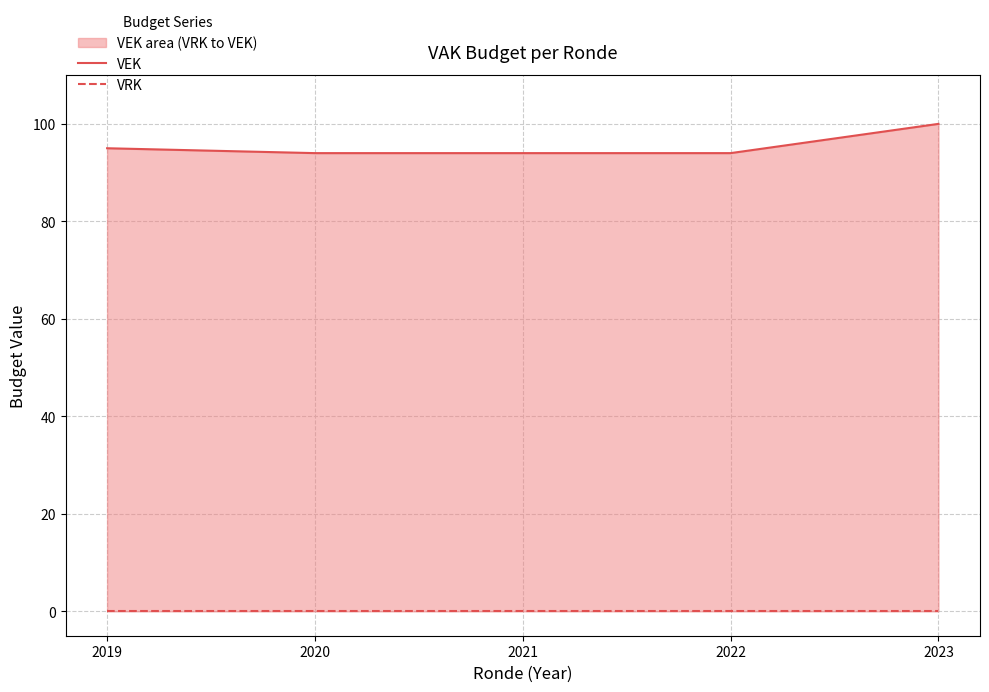

Reading left to right, transcribe all the data shown in this chart.

VEK: 2019=95	2020=94	2021=94	2022=94	2023=100
VRK: 2019=0	2020=0	2021=0	2022=0	2023=0